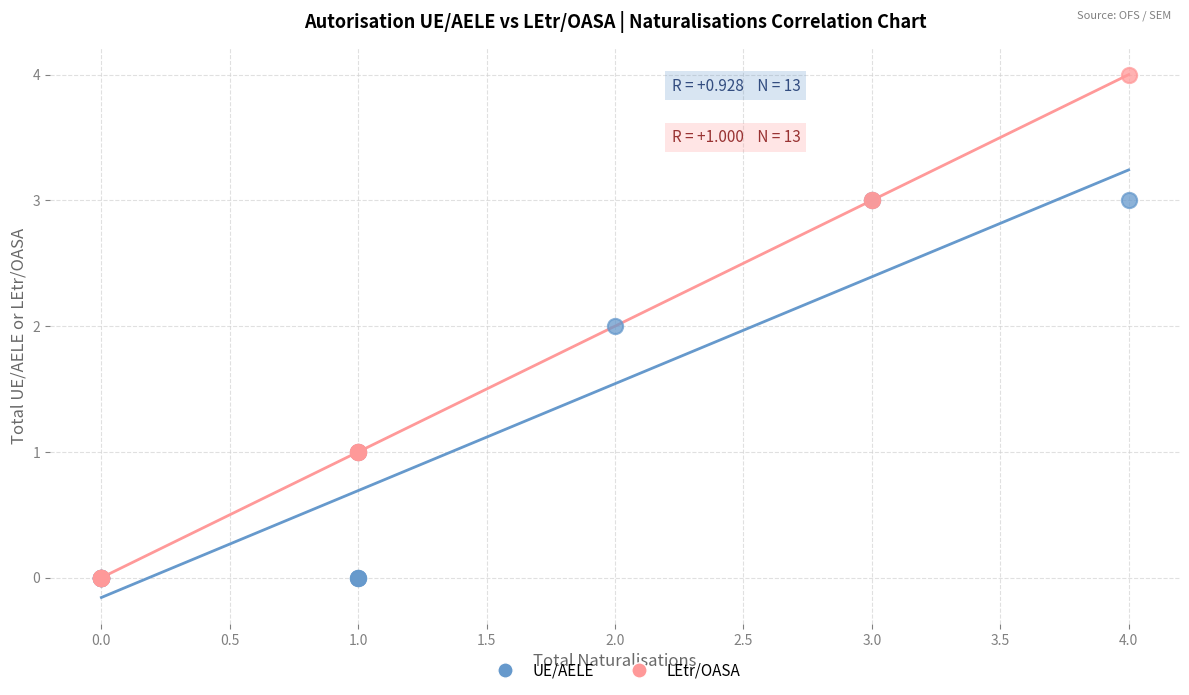

Which series contains the highest Y value?

LEtr/OASA